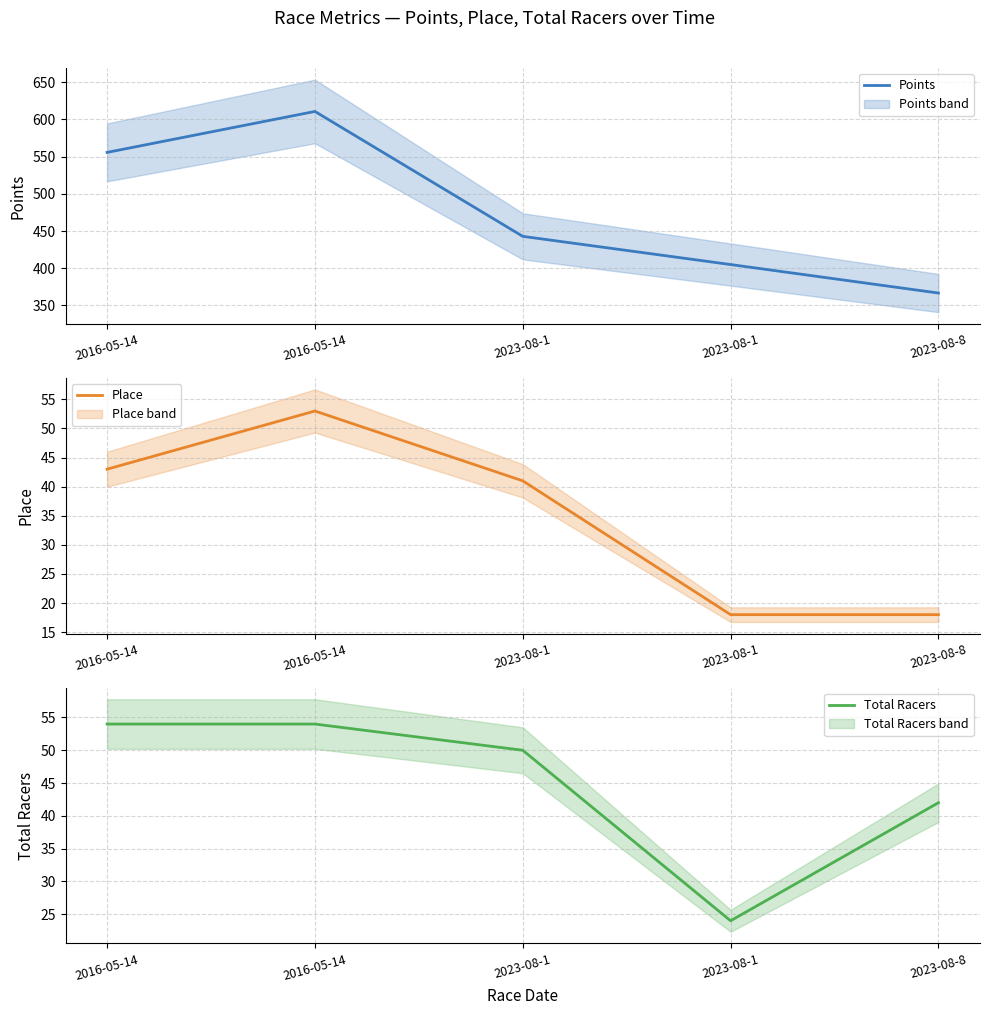

Where is the first local maximum for Place?

2016-05-14